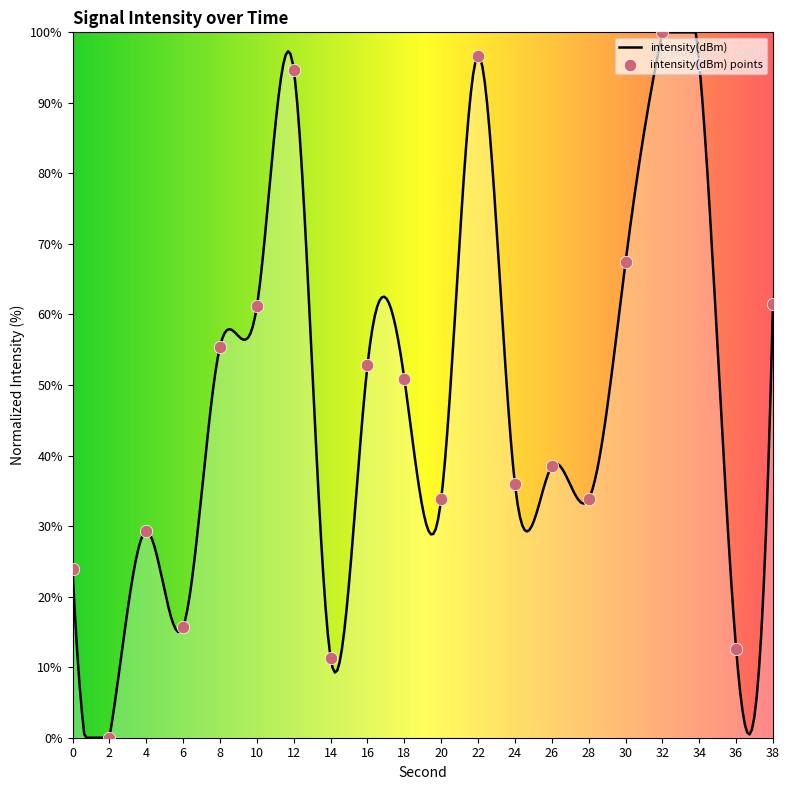

What is the change in value from 2 to 16?

+52.8